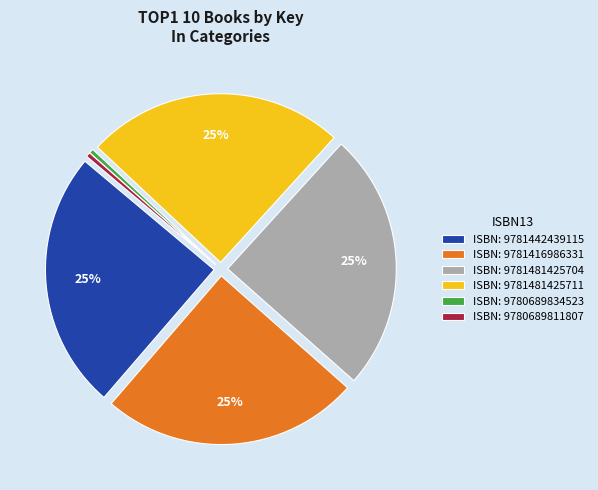

Does any single category account for the majority?

No